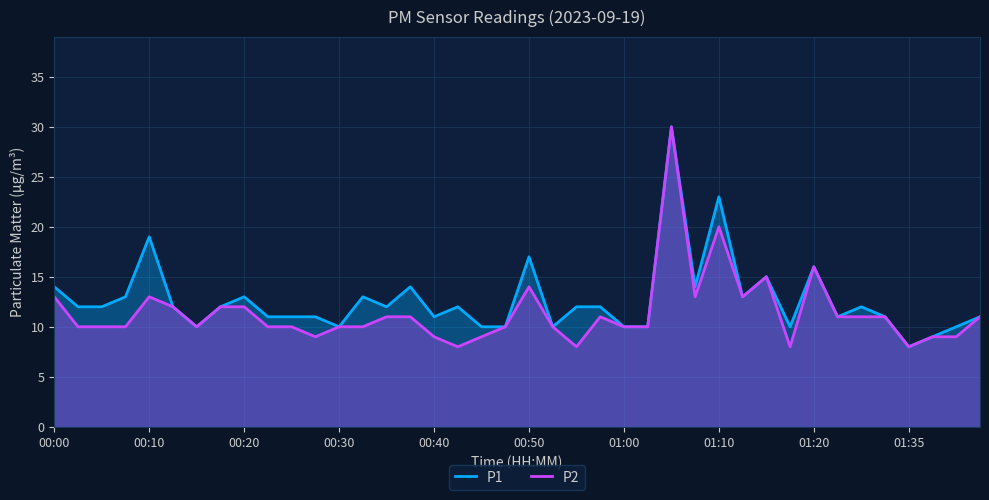

What is the minimum value for P1?

8